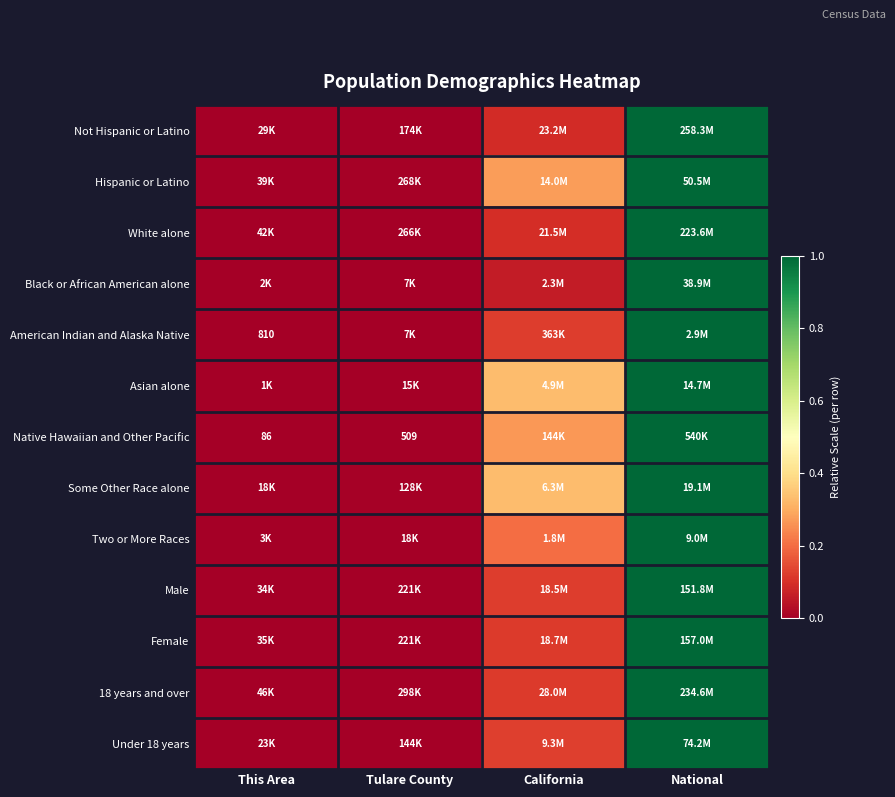

Between Tulare County and California, which is larger?

California